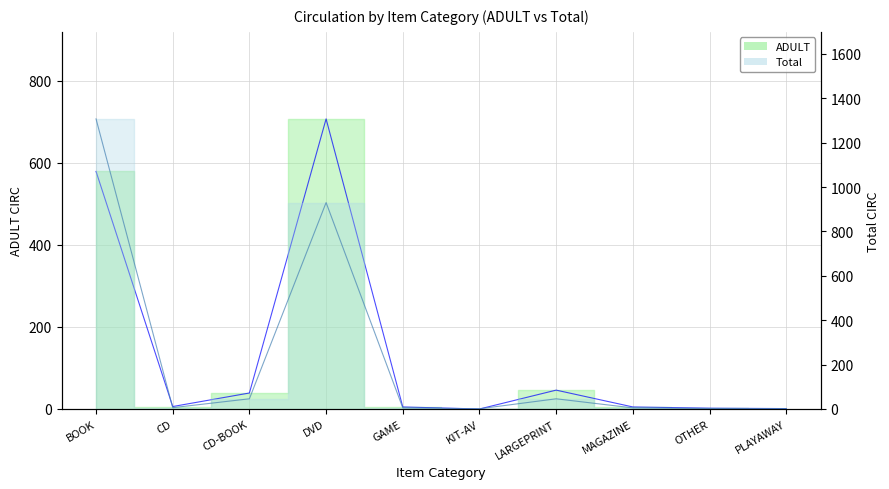

In ADULT, how many points are lower than both neighbors (excluding endpoints)?

2